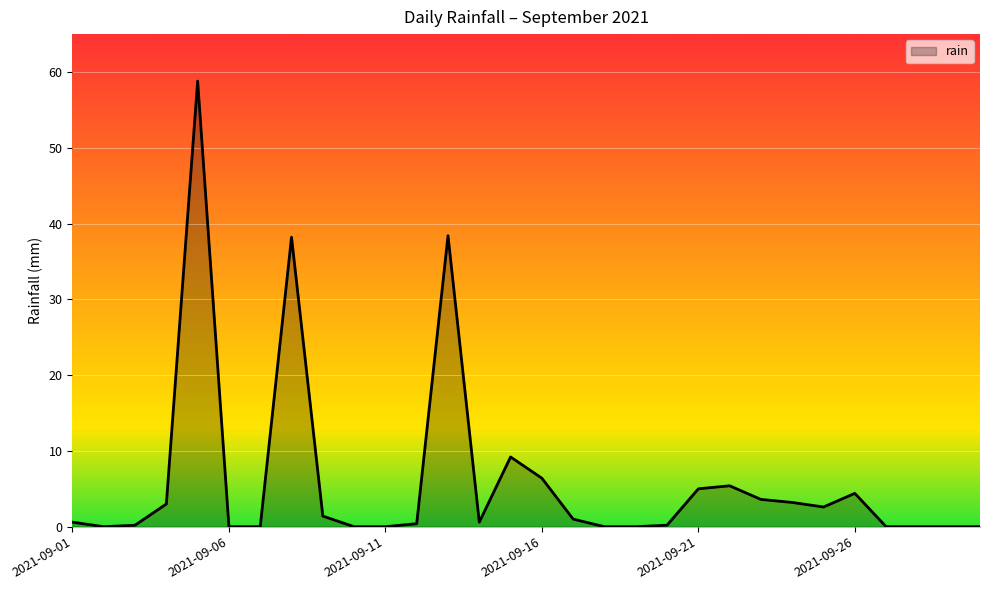

How many distinct data groups are displayed?

1